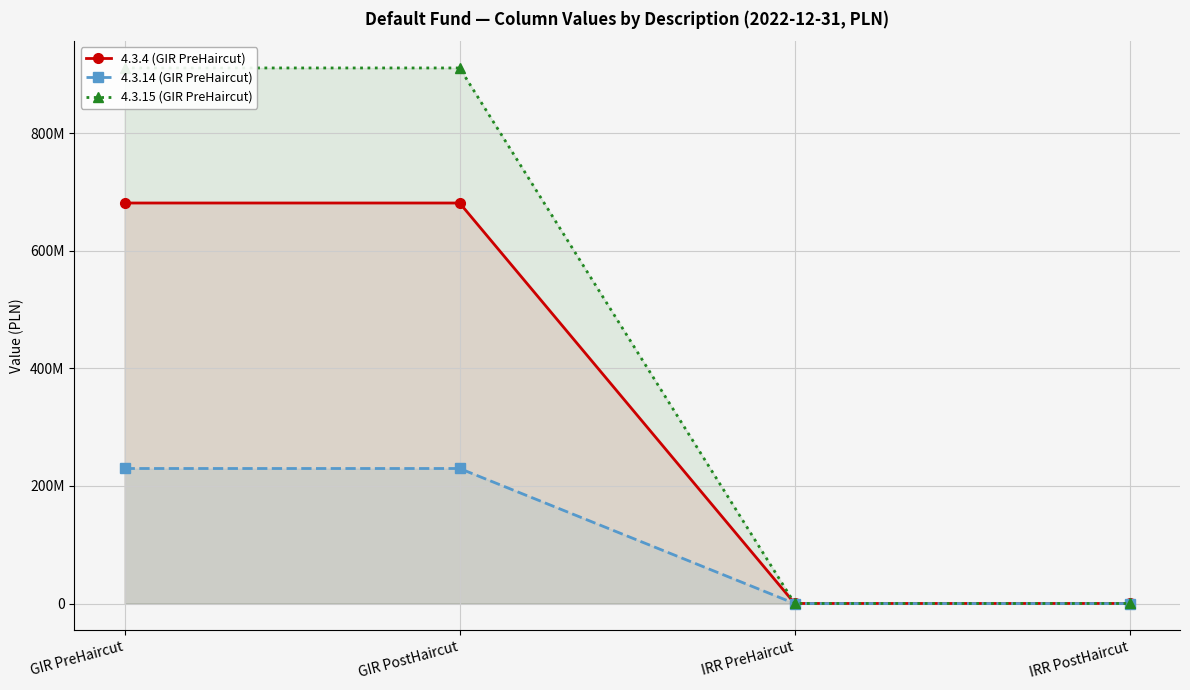

What is the difference between the maximum and minimum values in the 4.3.14 (GIR PreHaircut) series?

229709130.5